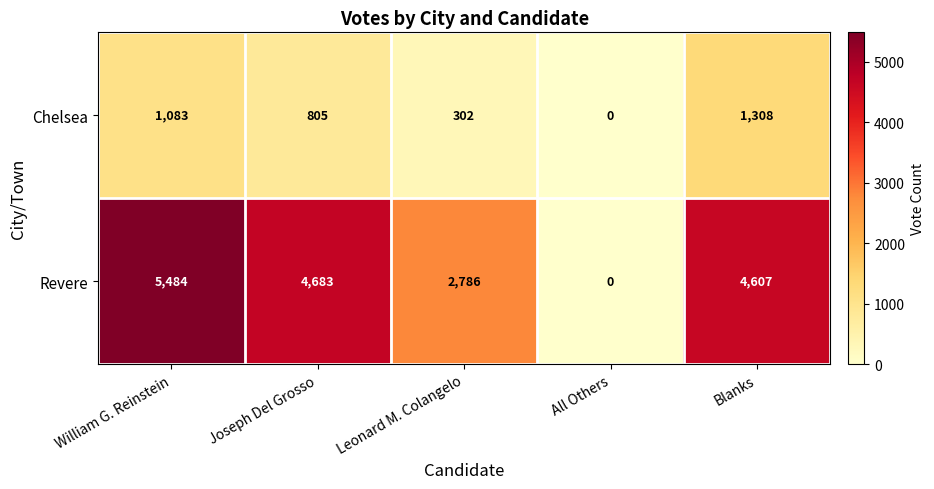

The value of Revere at Blanks is 4607. True or false?

True